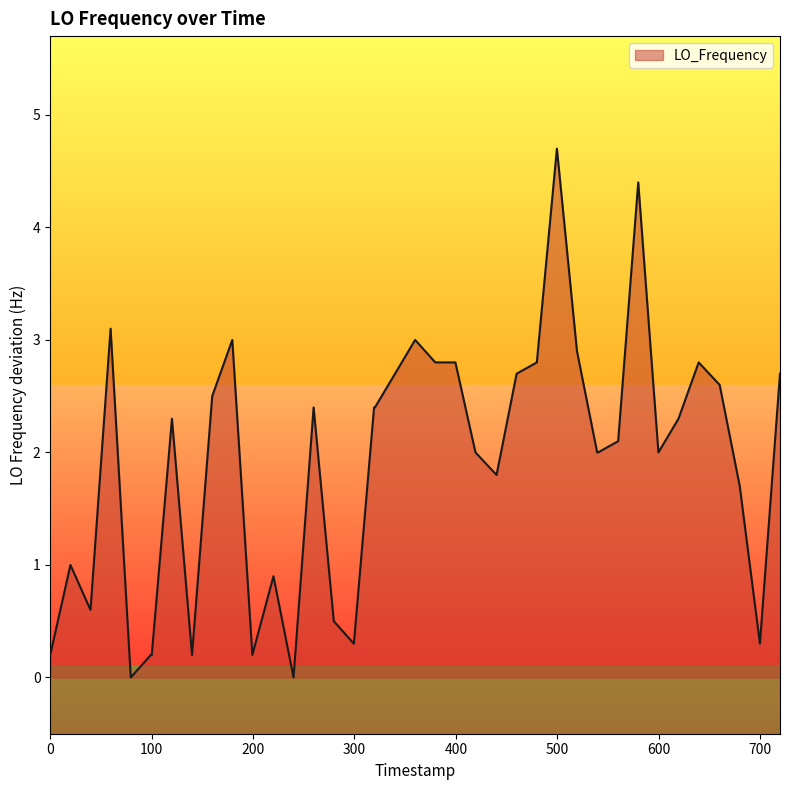

What is the difference between the maximum and minimum values?

4.7